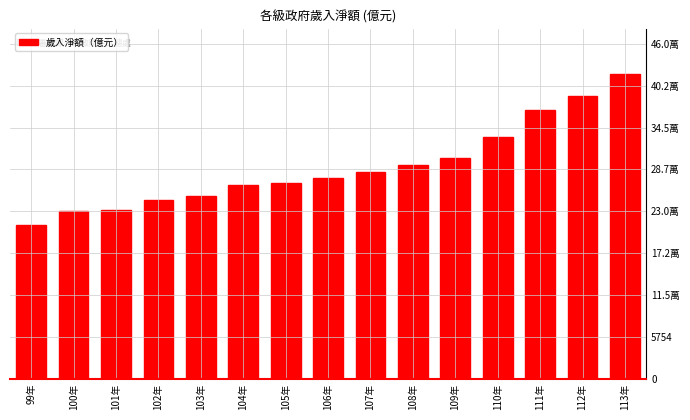

Are the bars horizontal?

No